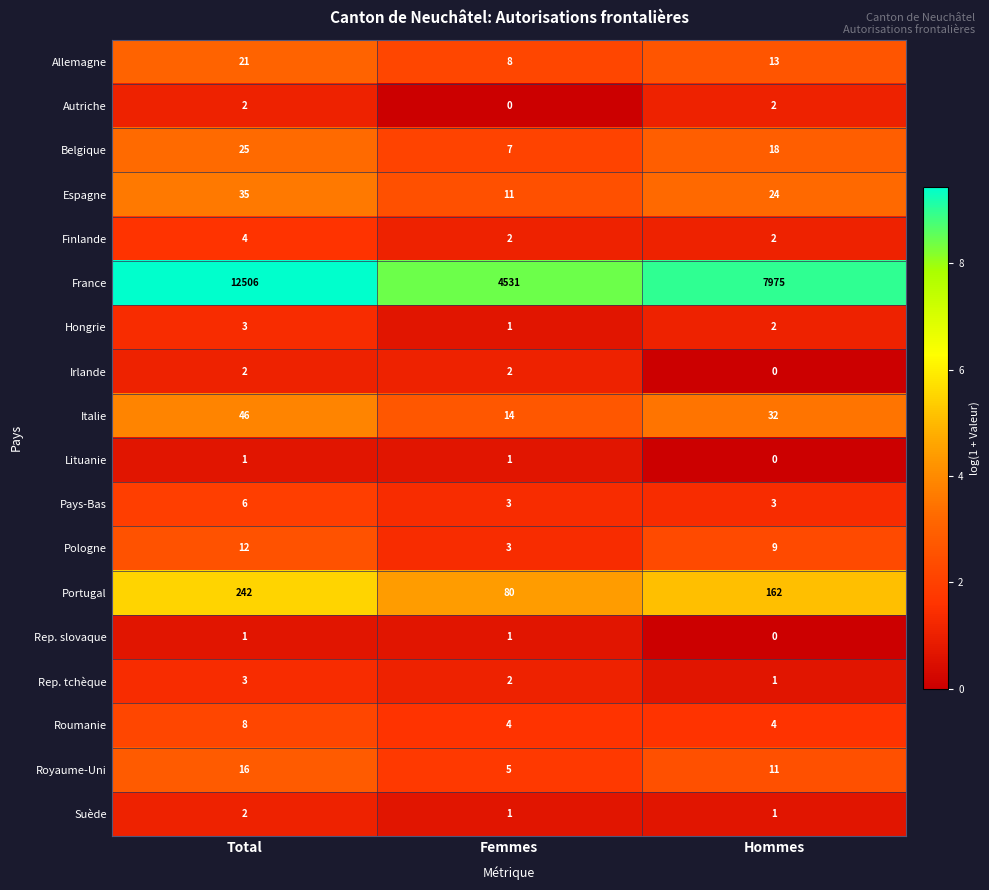

Which series changed the most between Femmes and Hommes?

France